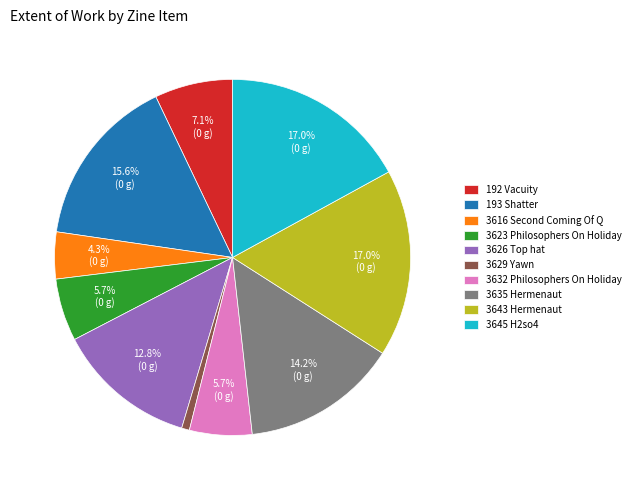

Is it true that 3643 Hermenaut is 29% of the pie?

False